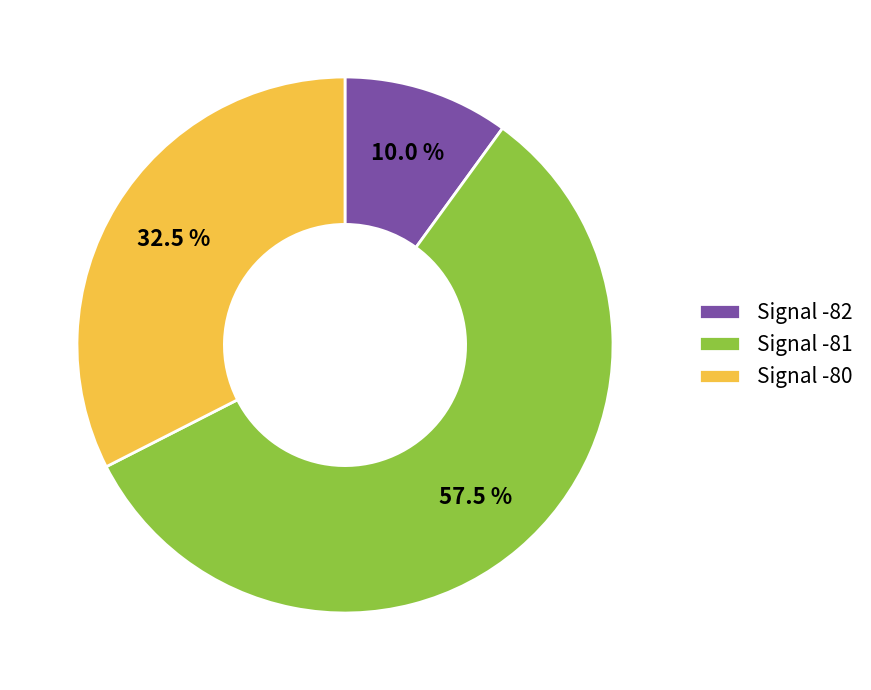

Combined, what portion of the pie is Signal -80 and Signal -82?

42.5%